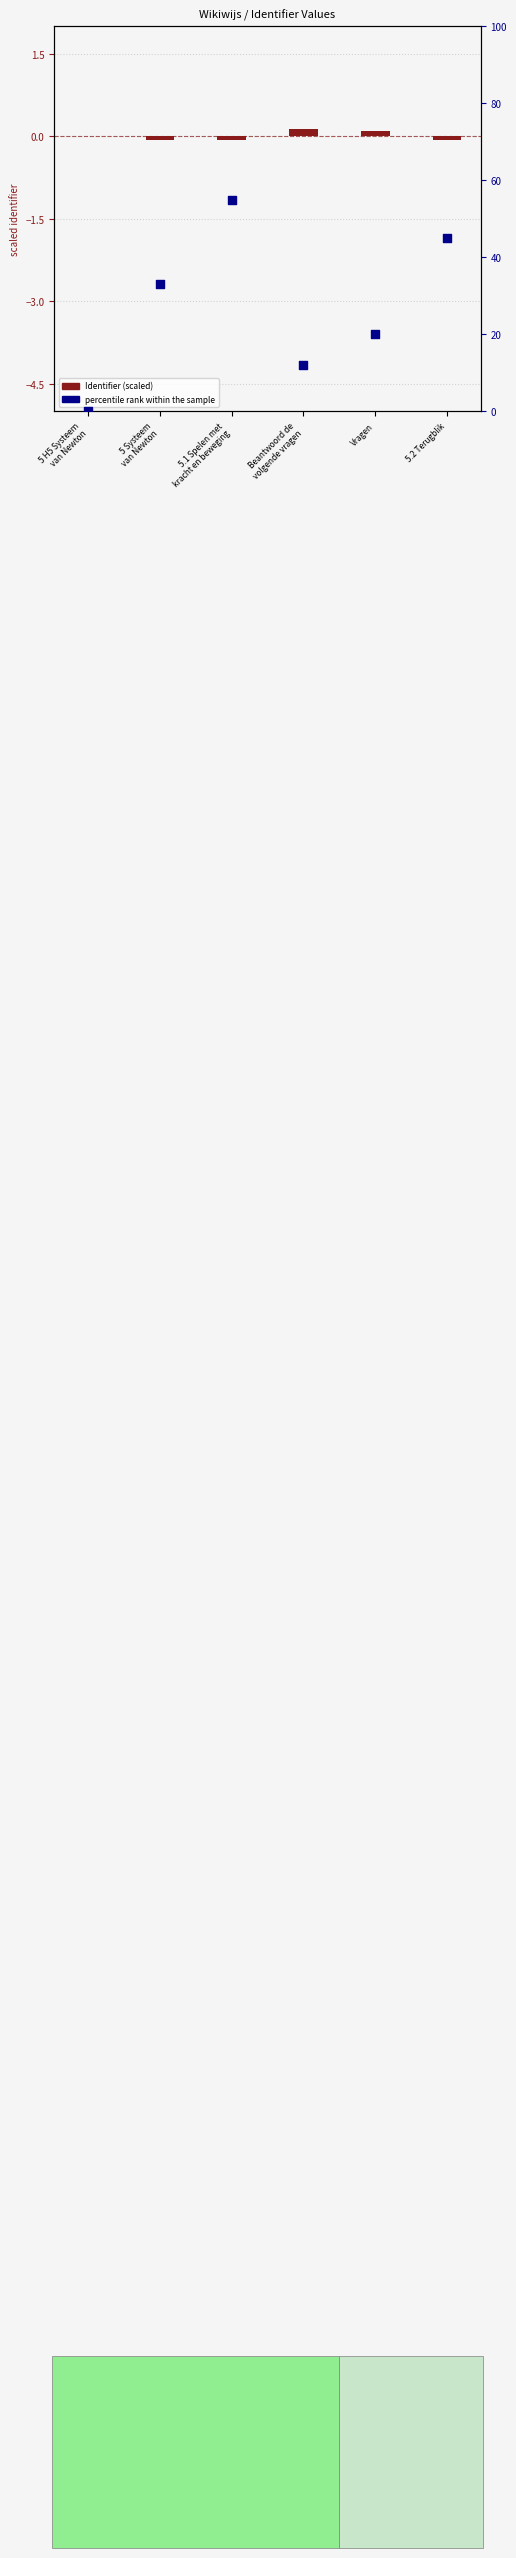

Approximately how many times larger is the value at 5.1 Spelen met
kracht en beweging compared to Vragen?

2.8